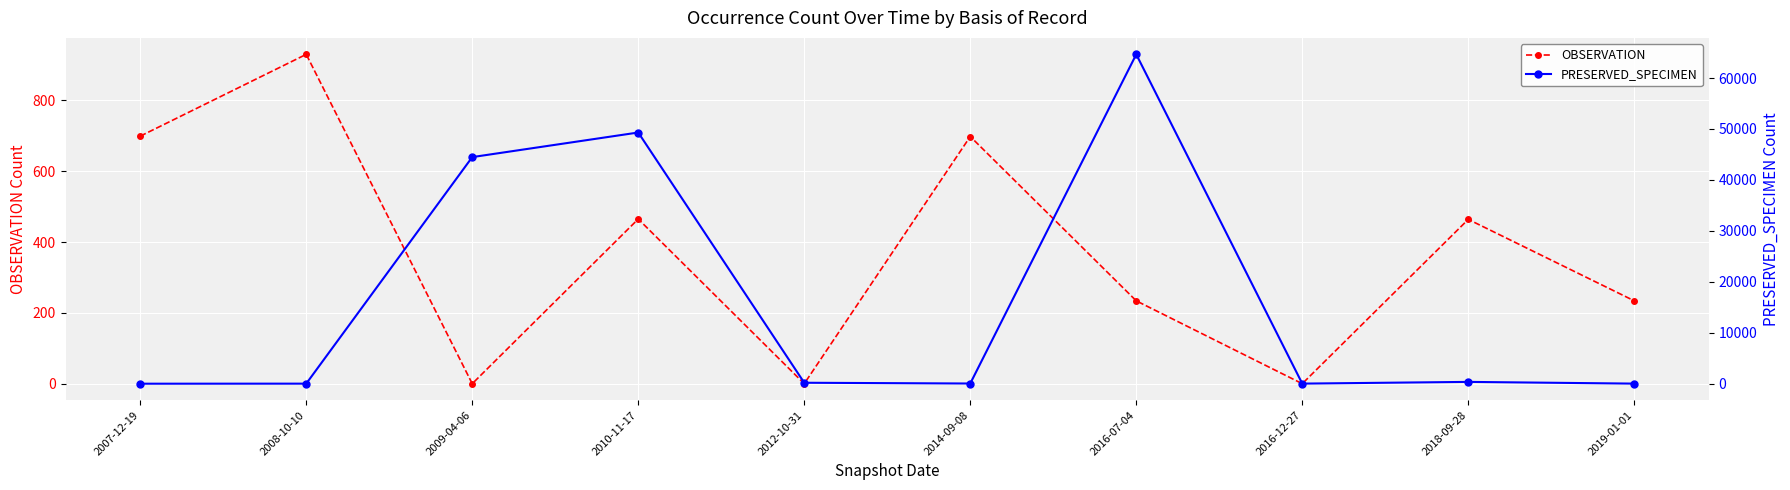

The OBSERVATION series shows 292 at 2010-11-17. True or false?

False